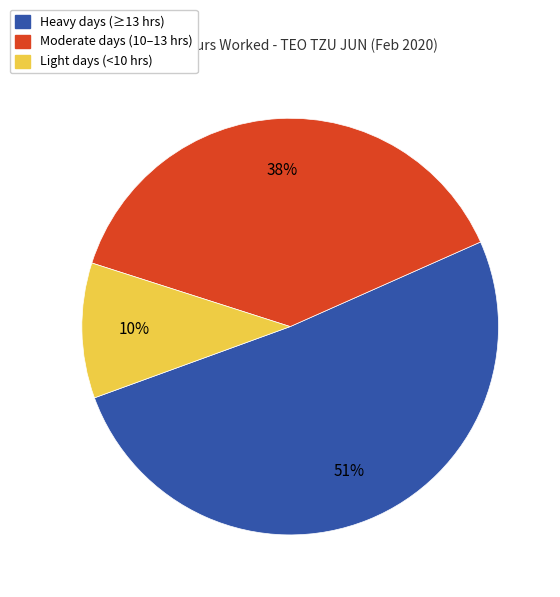

Combined, do Light days (<10 hrs) and Moderate days (10–13 hrs) account for over 50%?

No